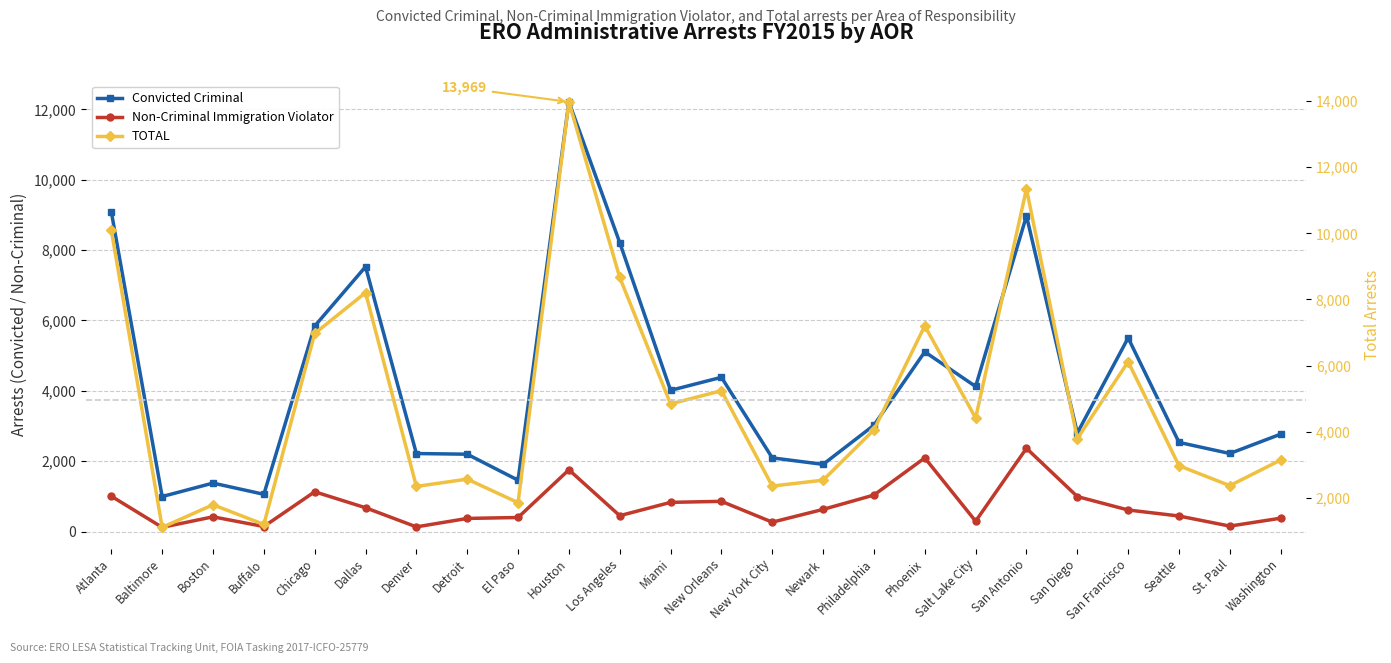

What is the difference between the highest and lowest values at El Paso?

1460